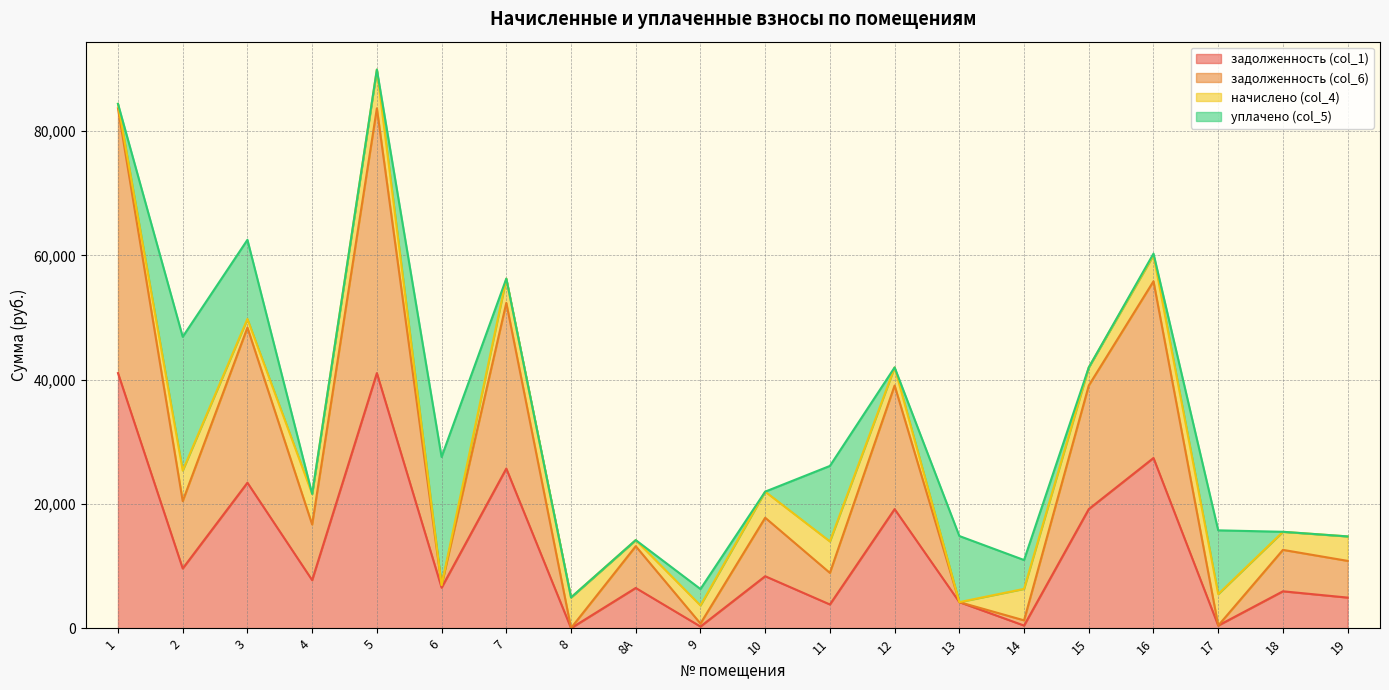

Is the value of задолженность (col_1) at 17 greater than the value of задолженность (col_6) at 10?

No